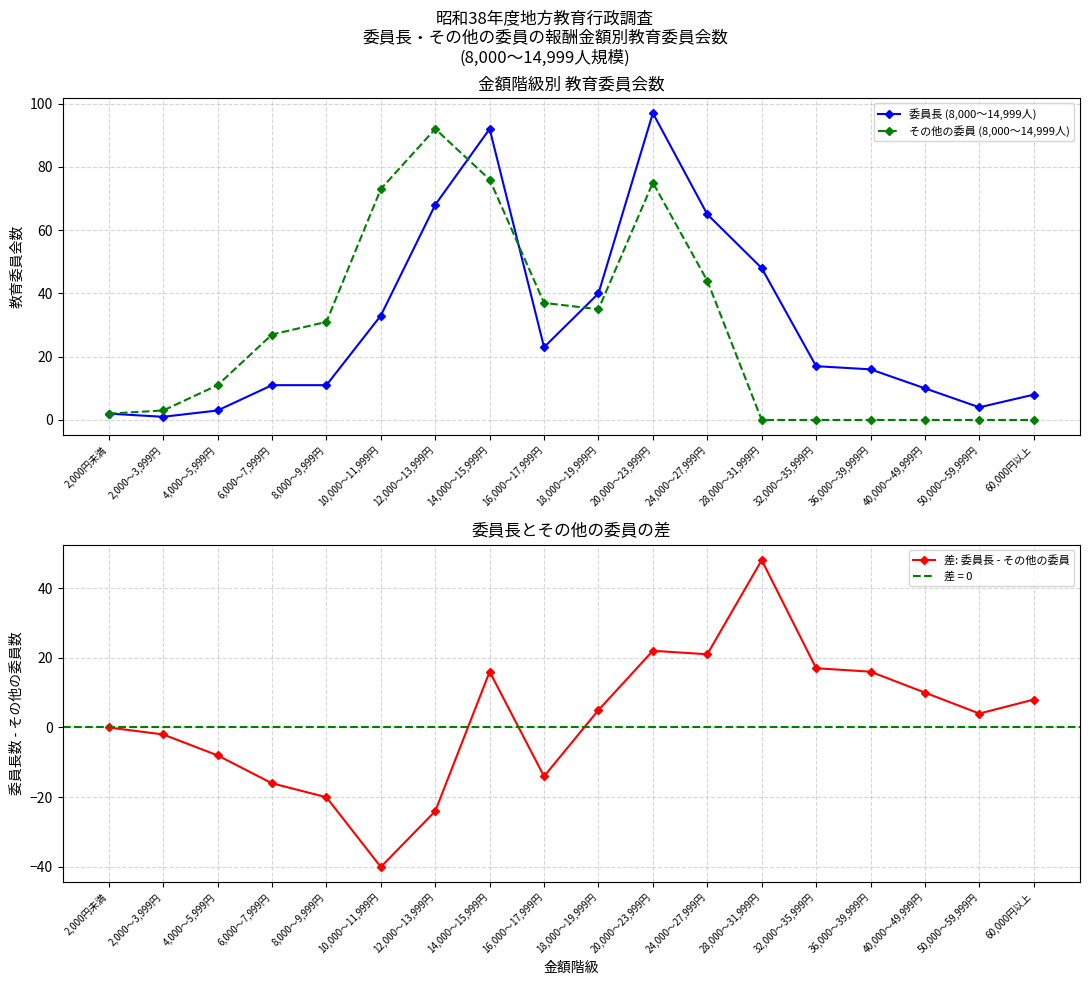

What is the difference between the maximum and second lowest values in the 委員長 (8,000～14,999人) series?

95